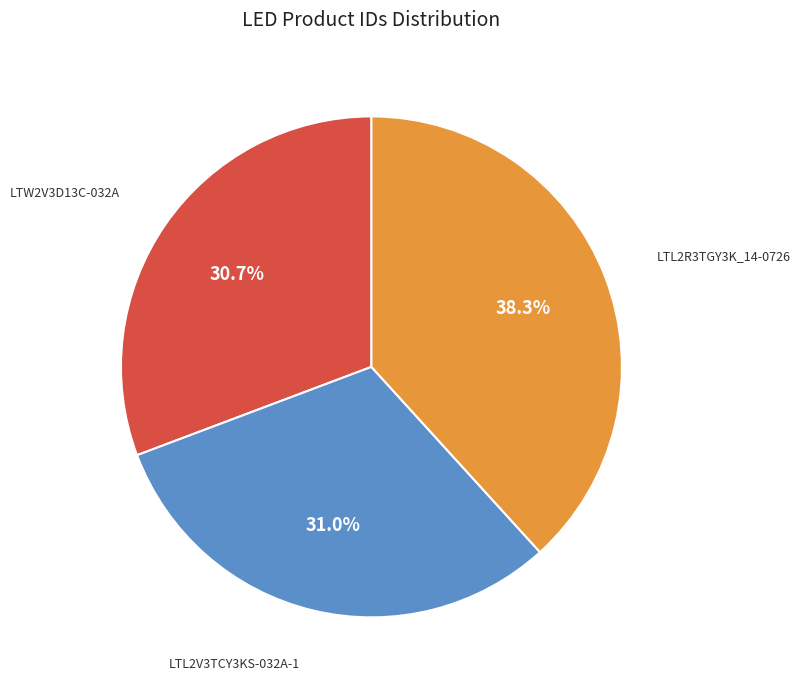

Is there any slice that represents more than half of the pie?

No